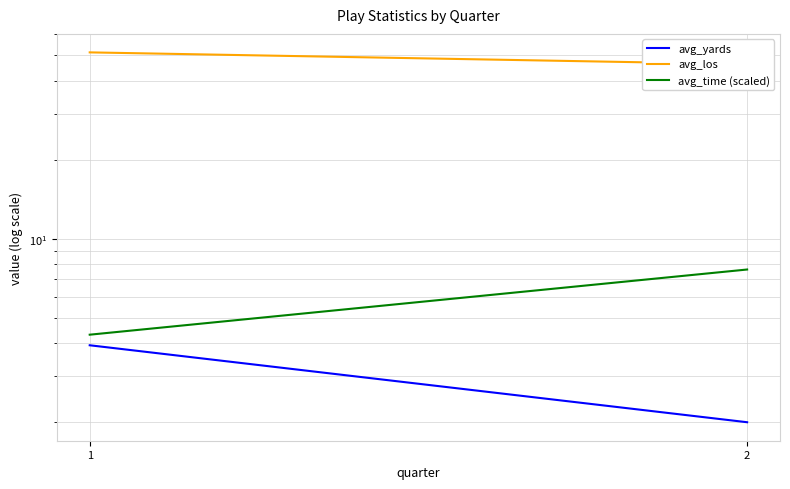

What is the value of the avg_time (scaled) point at the 1st from the left?

4.3